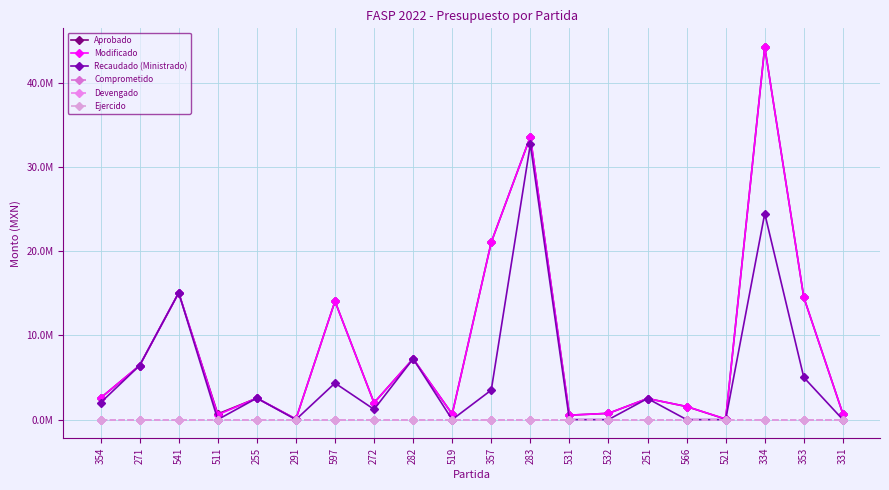

Does the chart have visible grid lines?

Yes